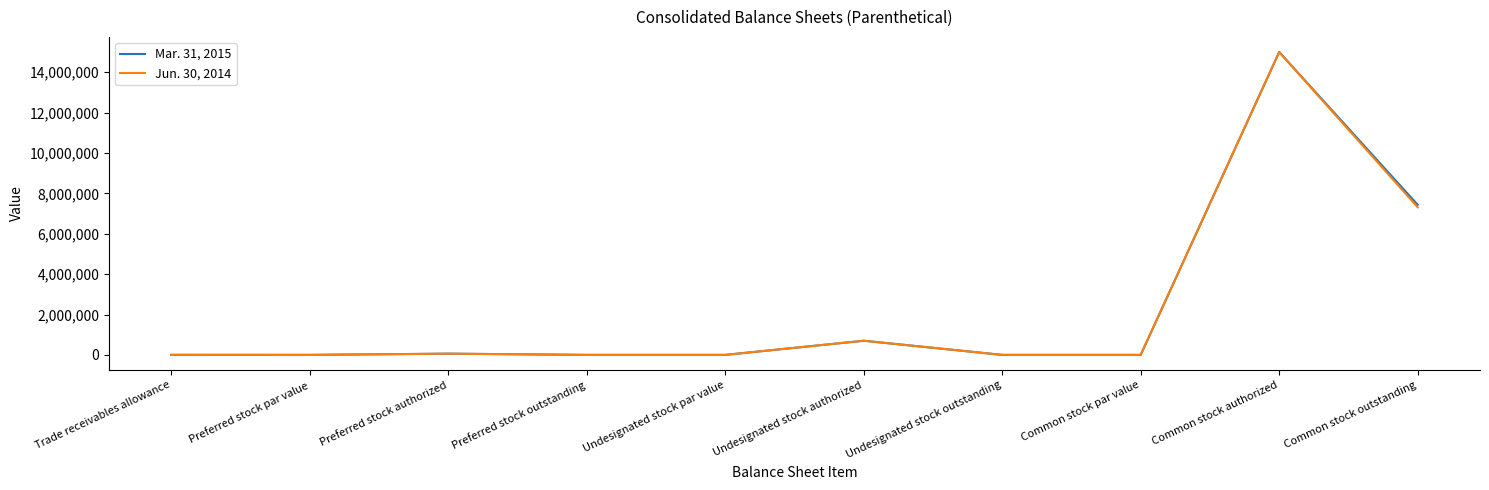

List the series in order of their overall mean, highest first.

Mar. 31, 2015, Jun. 30, 2014